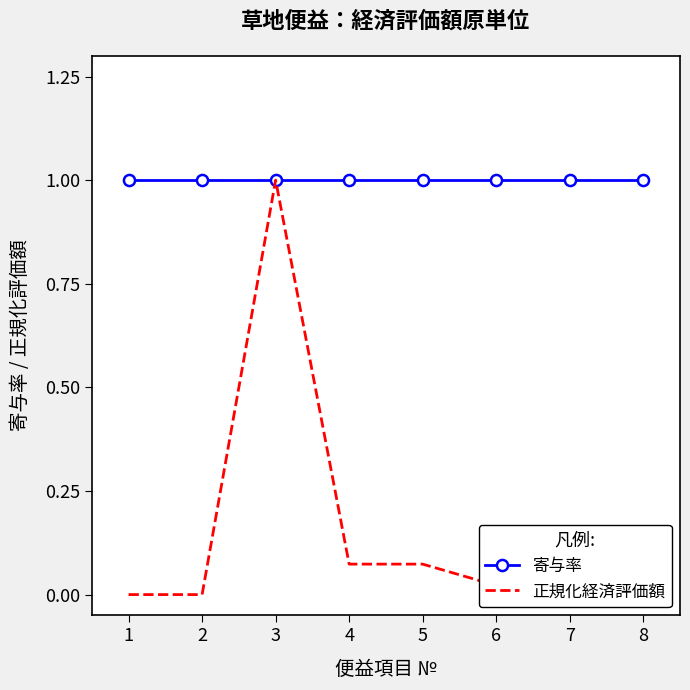

What is the total value across all series at 8?

1.0